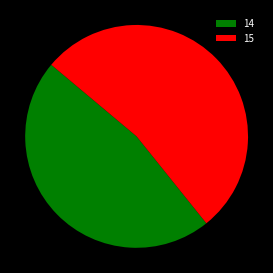

Is there any slice that represents more than half of the pie?

Yes